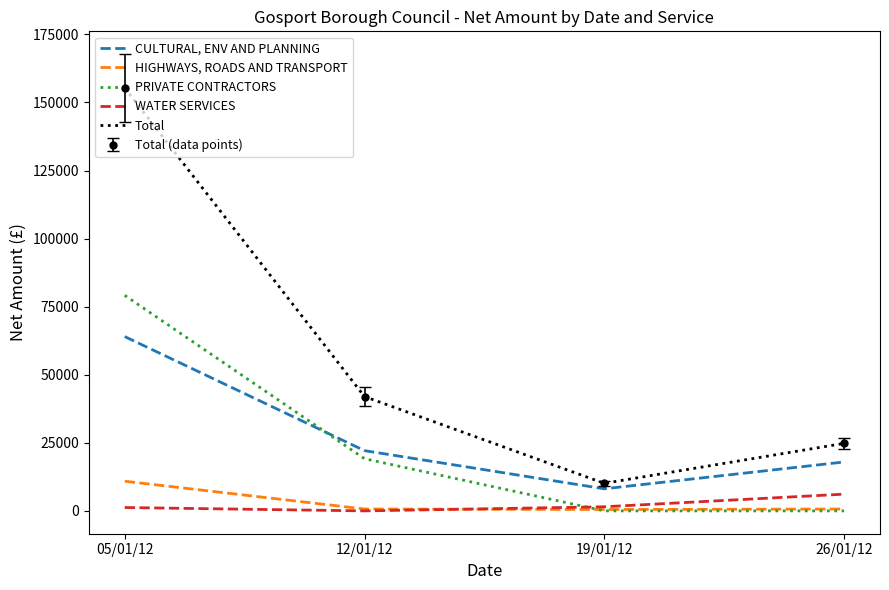

At which category does Total reach its first local valley?

19/01/12